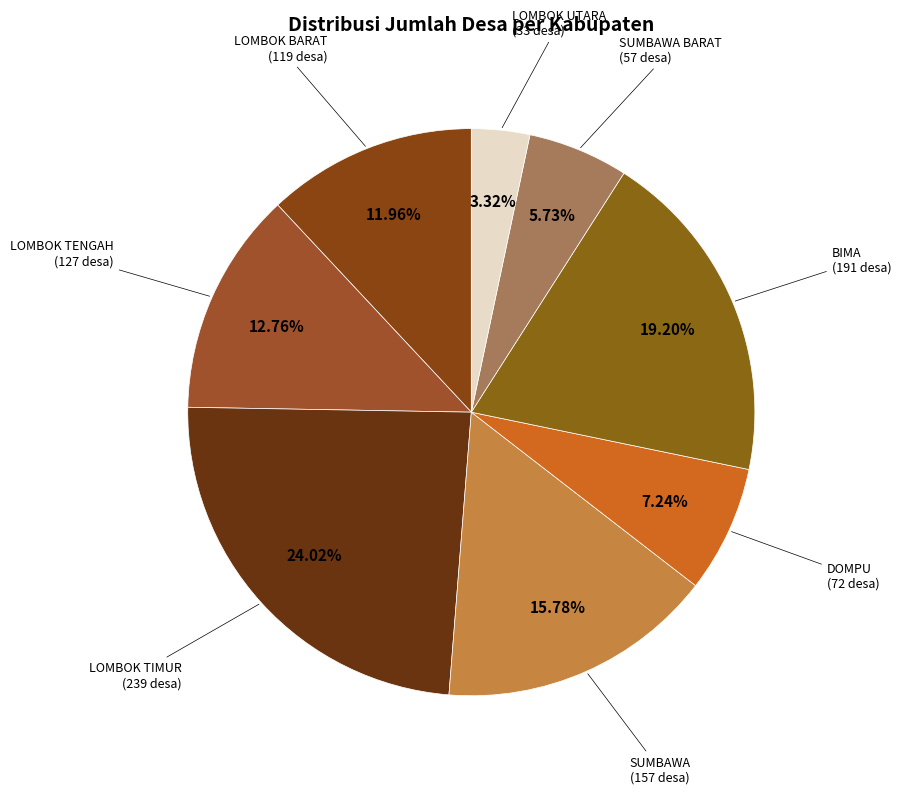

Which category has the biggest portion of the pie?

LOMBOK TIMUR